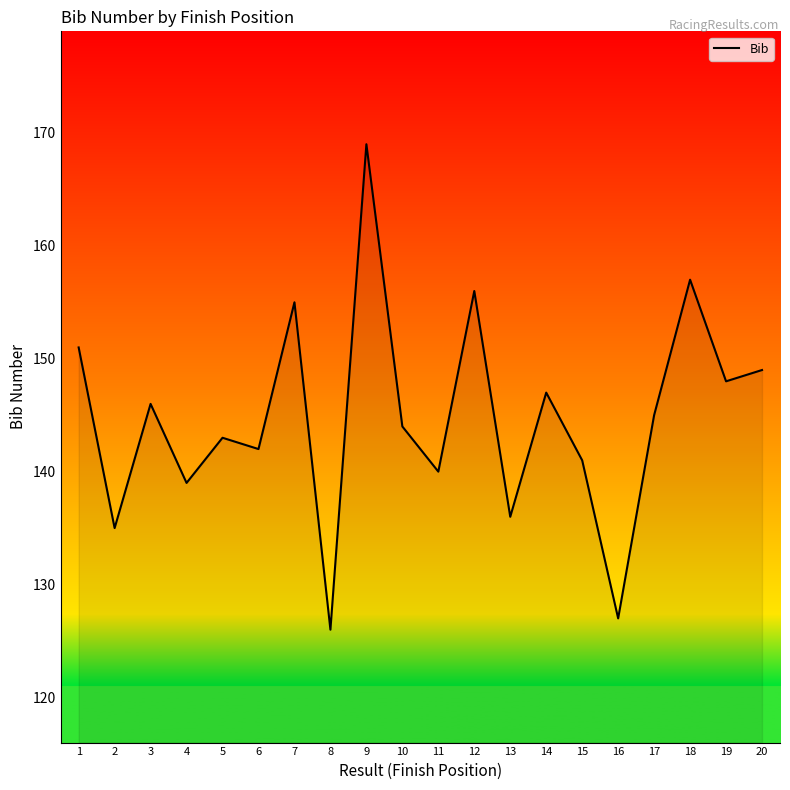

True or false: there are more than 1 points higher than both neighbors.

True